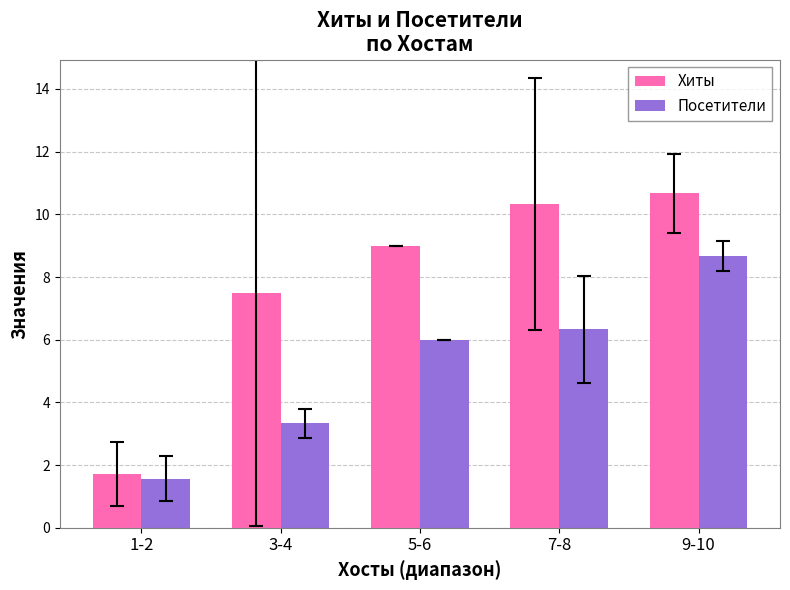

What is the difference between the maximum and minimum values in the Посетители series?

7.1